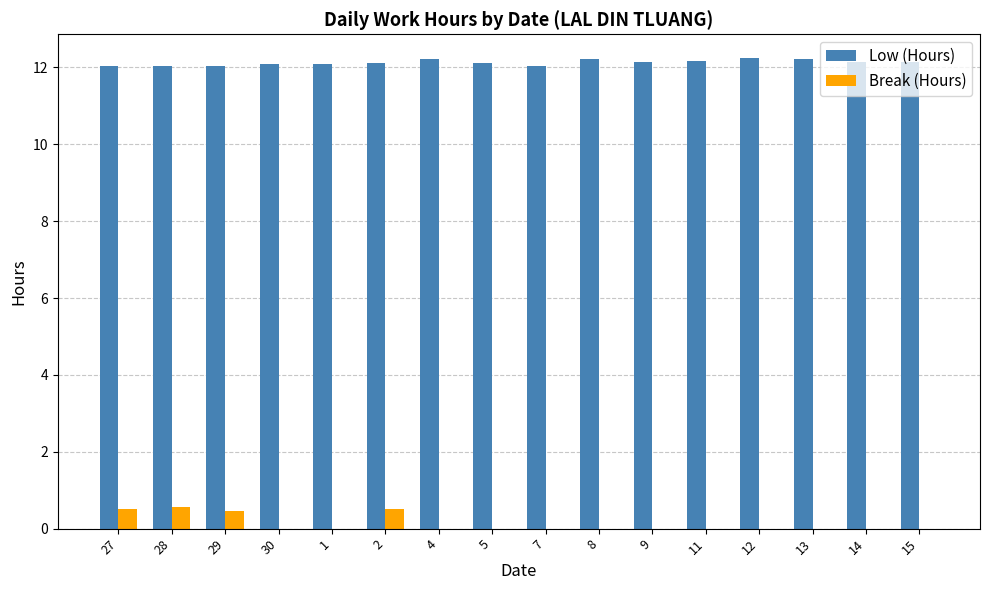

Which series has the largest total across all categories?

Low (Hours)